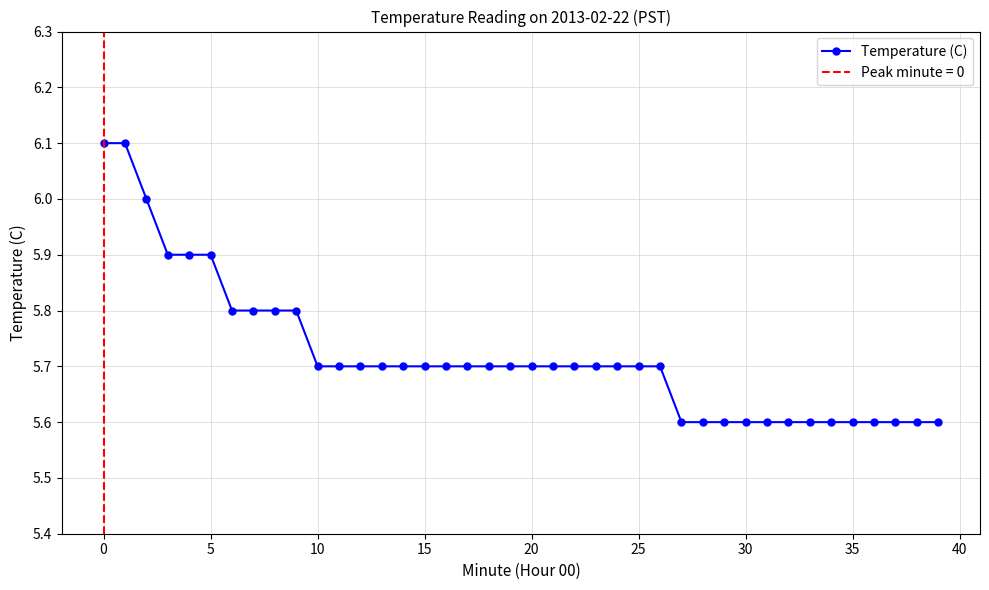

What is the difference between the second highest and minimum values?

0.5